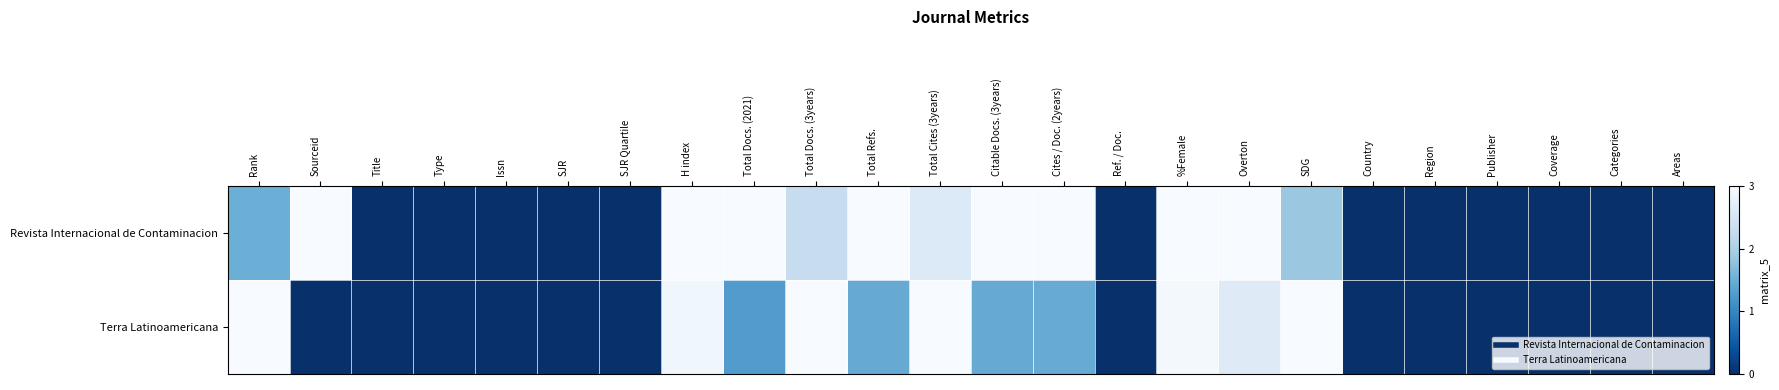

Which series has the largest total across all categories?

Revista Internacional de Contaminacion